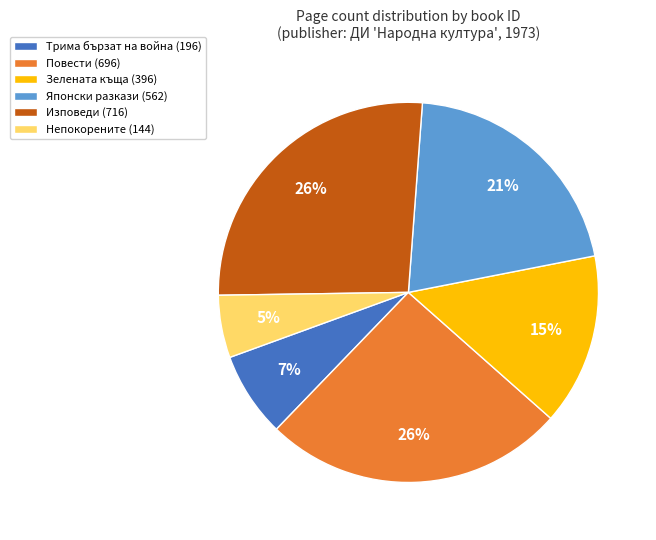

Is there a majority slice in this chart?

No